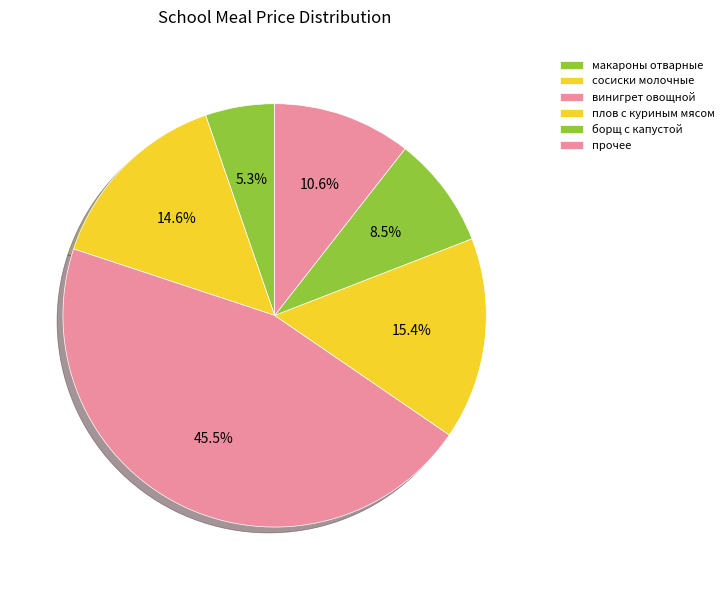

How many slices are in this pie chart?

6